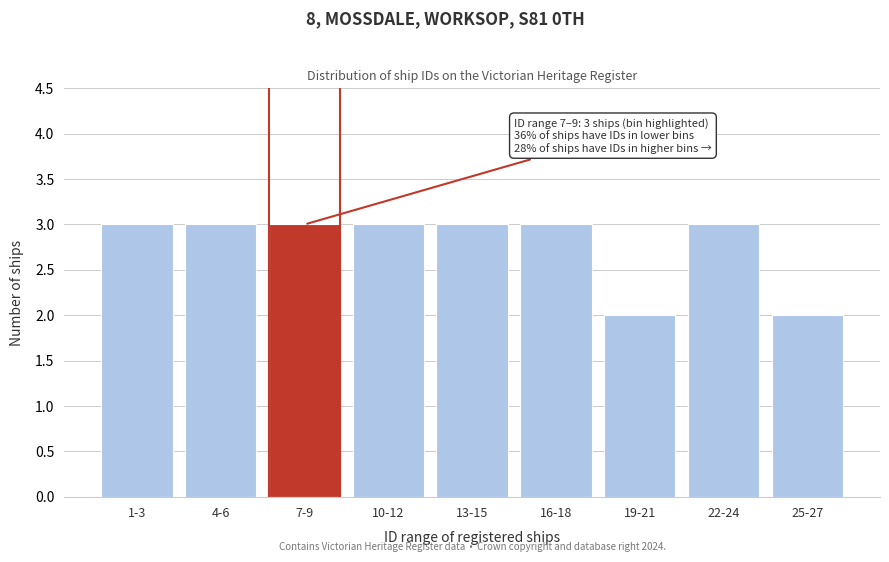

Reading left to right, list all the values displayed in this chart.

3	3	3	3	3	3	2	3	2